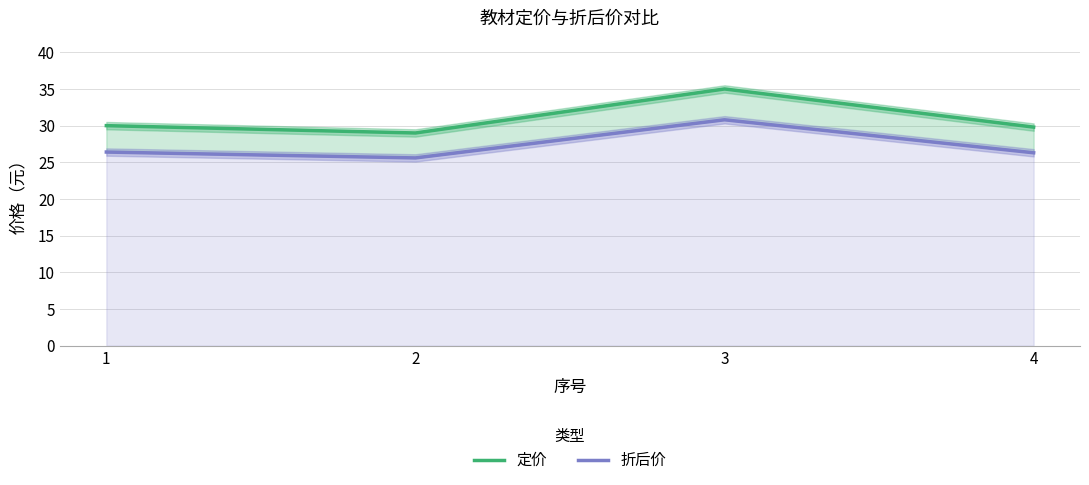

The 定价 series shows 29.8 at 4. True or false?

True